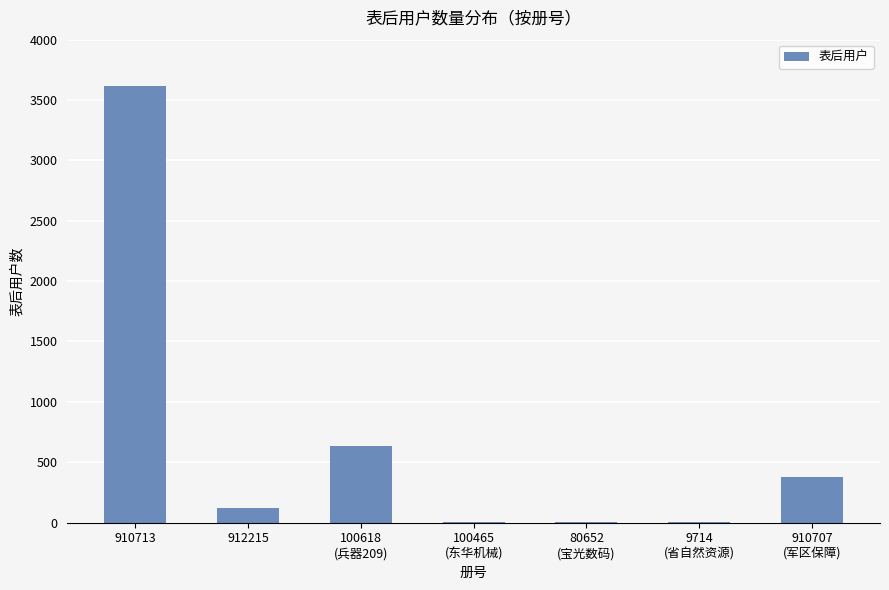

True or false: the data shows 120 at 912215.

True